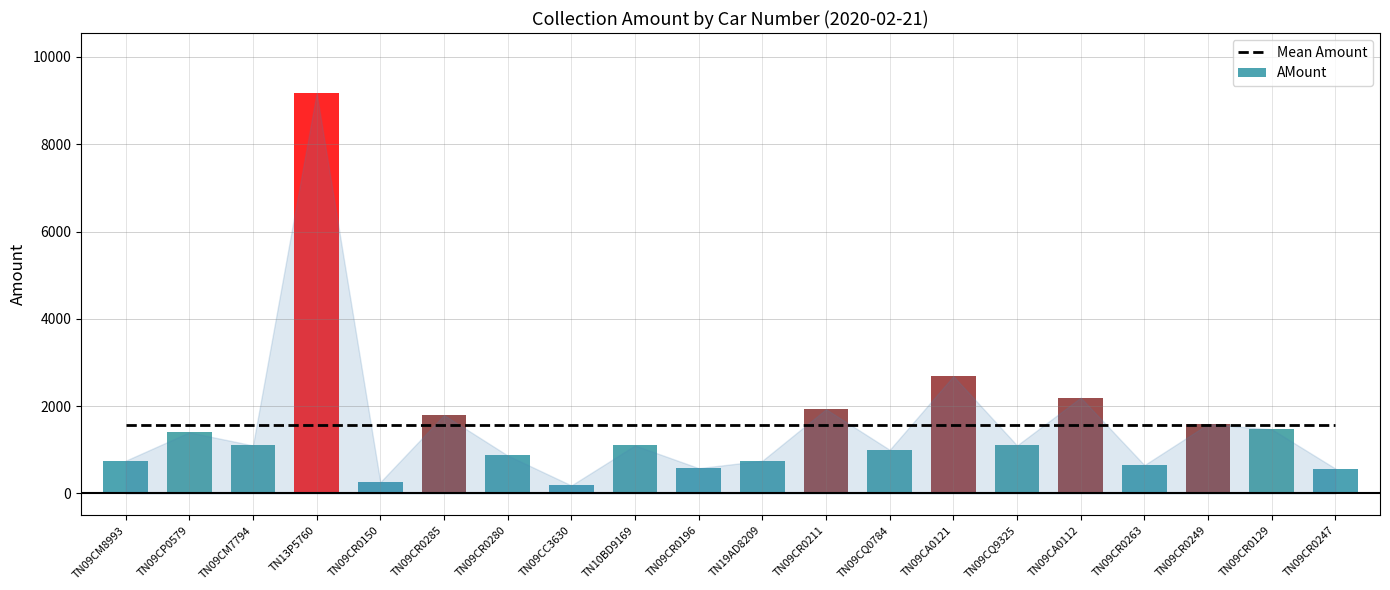

List the labels in order of value, smallest first.

TN09CC3630, TN09CR0150, TN09CR0247, TN09CR0196, TN09CR0263, TN09CM8993, TN19AD8209, TN09CR0280, TN09CQ0784, TN09CM7794, TN10BD9169, TN09CQ9325, TN09CP0579, TN09CR0129, TN09CR0249, TN09CR0285, TN09CR0211, TN09CA0112, TN09CA0121, TN13P5760